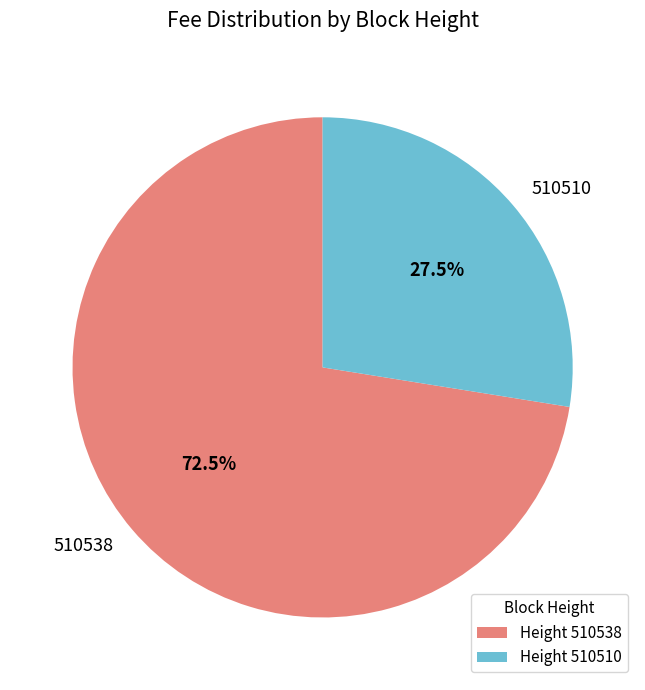

Count the number of slices in the pie.

2